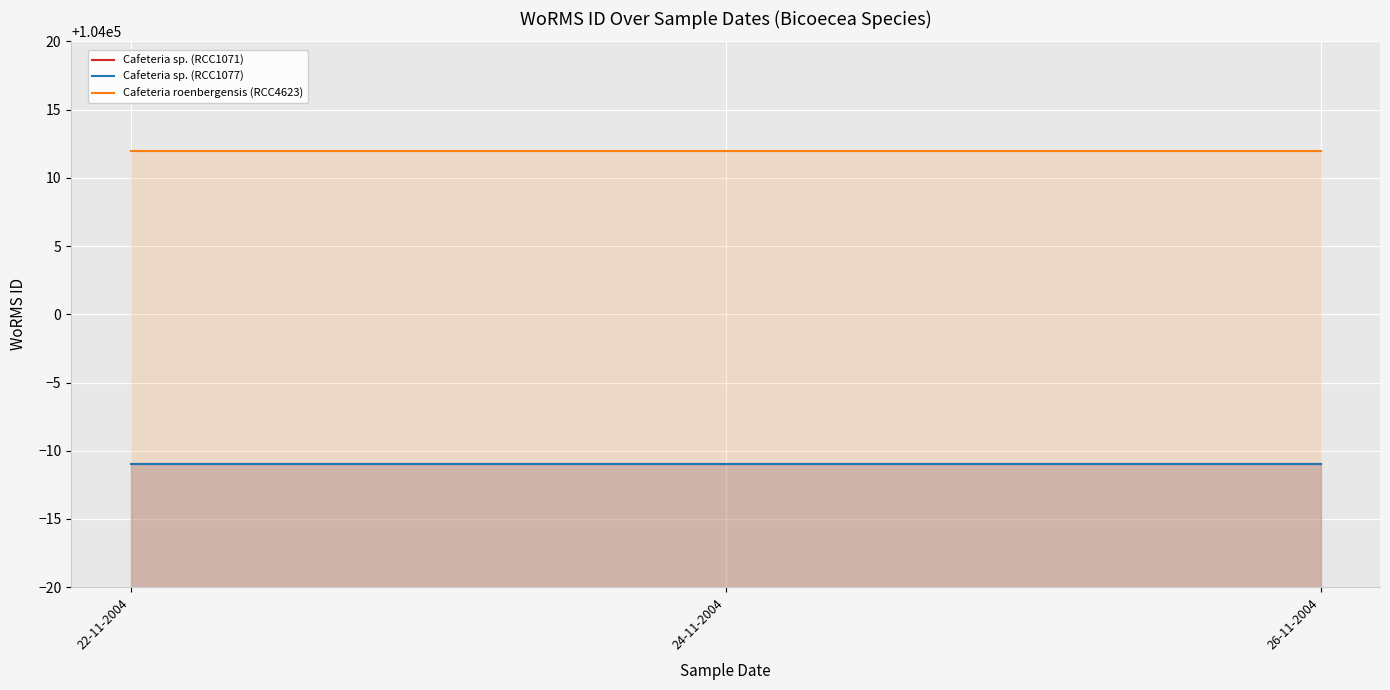

Which category has the lowest value in the Cafeteria sp. (RCC1077) series?

22-11-2004